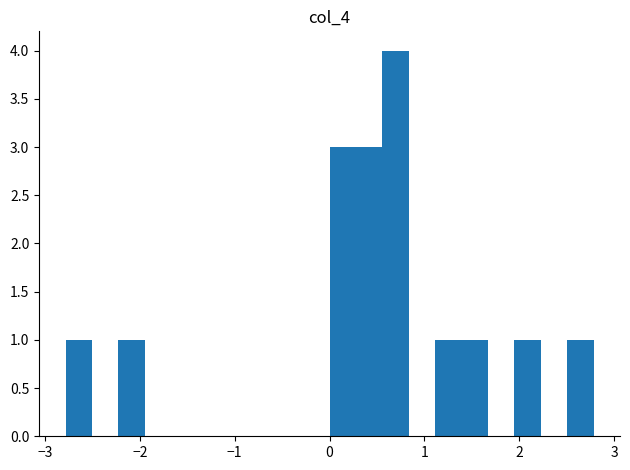

Around what value on the x-axis is the tallest bar? Give the approximate position of its centre, as read against the axis.

0.7